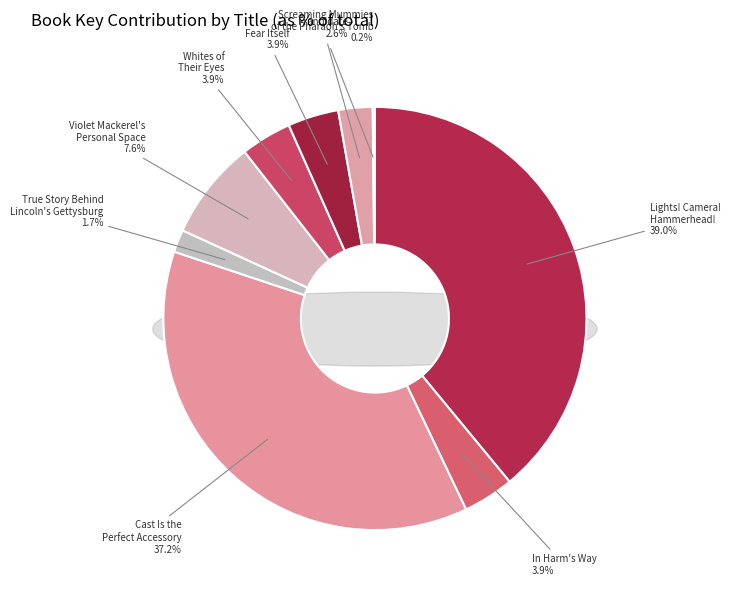

How much of the chart is everything except Frandidate?

97.4%